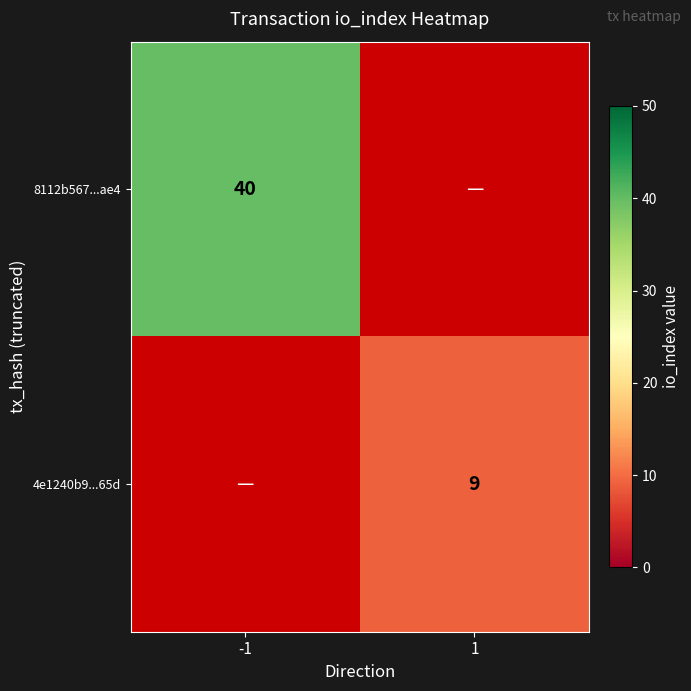

The value of 8112b567...ae4 at -1 is 40. True or false?

True